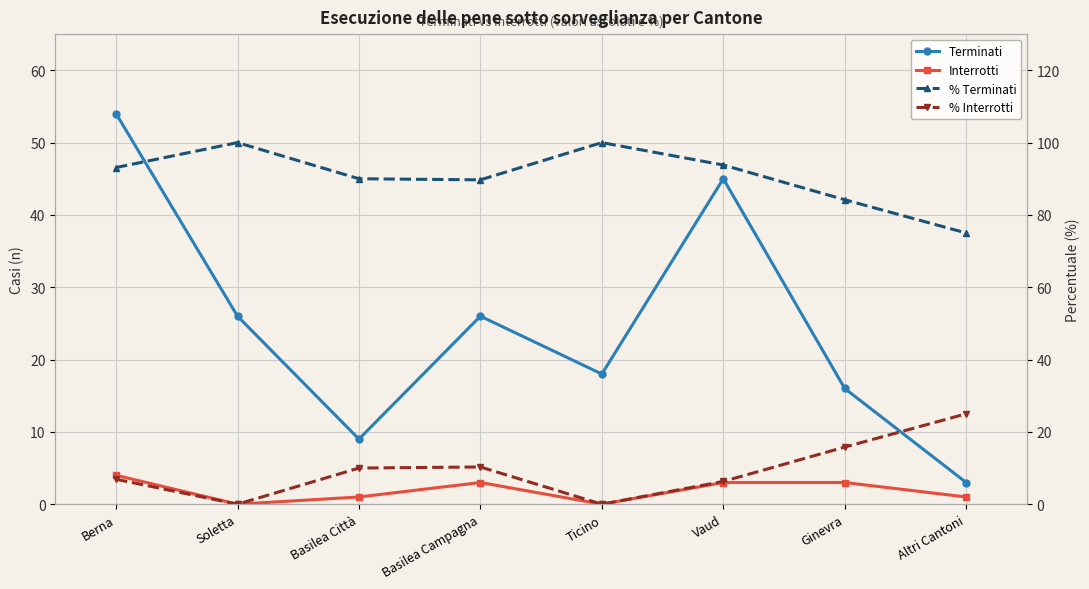

At which label does Interrotti reach its minimum?

Soletta